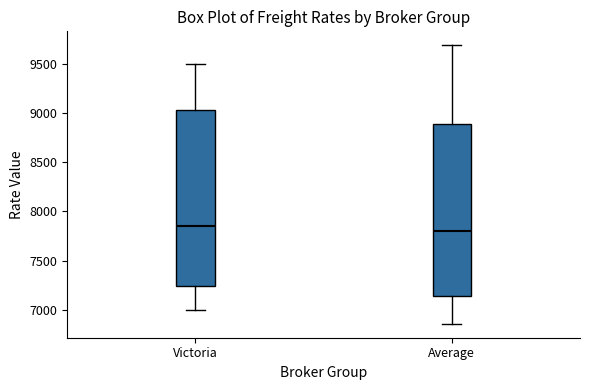

Comparing the boxes themselves (not the whiskers), which one is the tallest?

Victoria